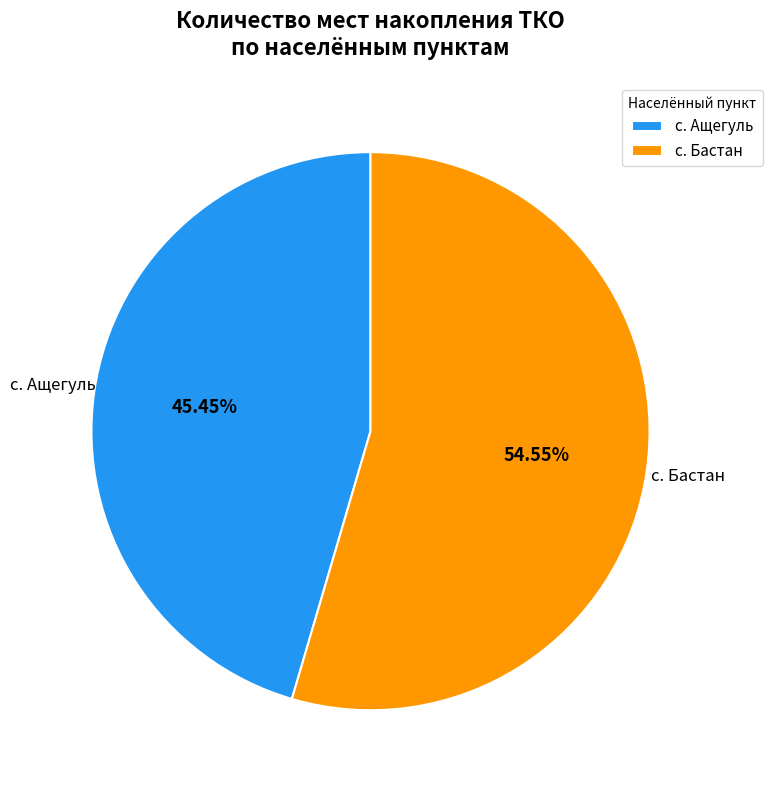

Which has a higher value, с. Бастан or с. Ащегуль?

с. Бастан